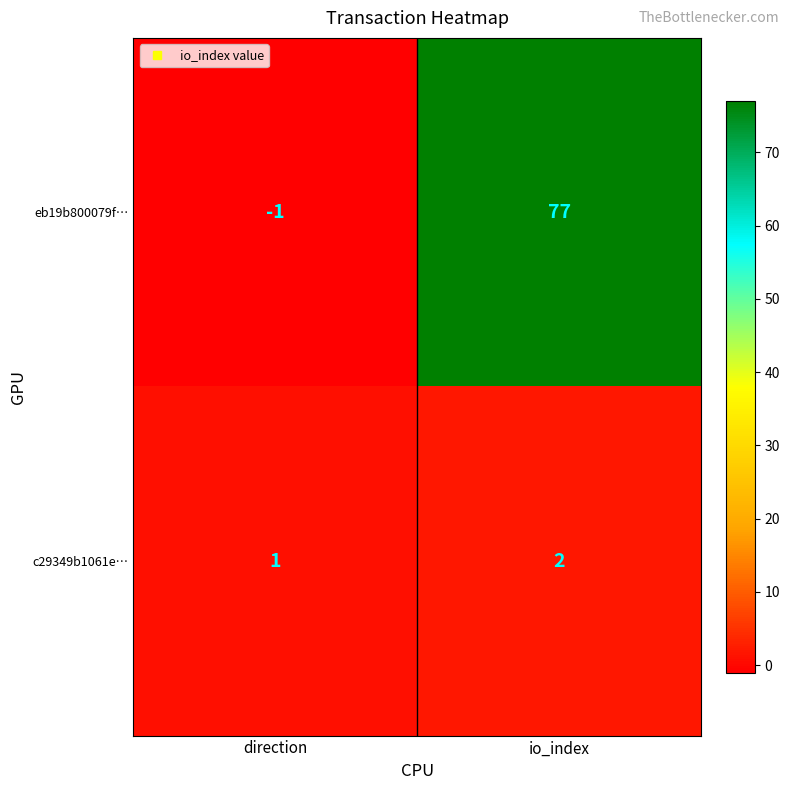

True or false: c29349b1061e… has a value of 2 at io_index.

True